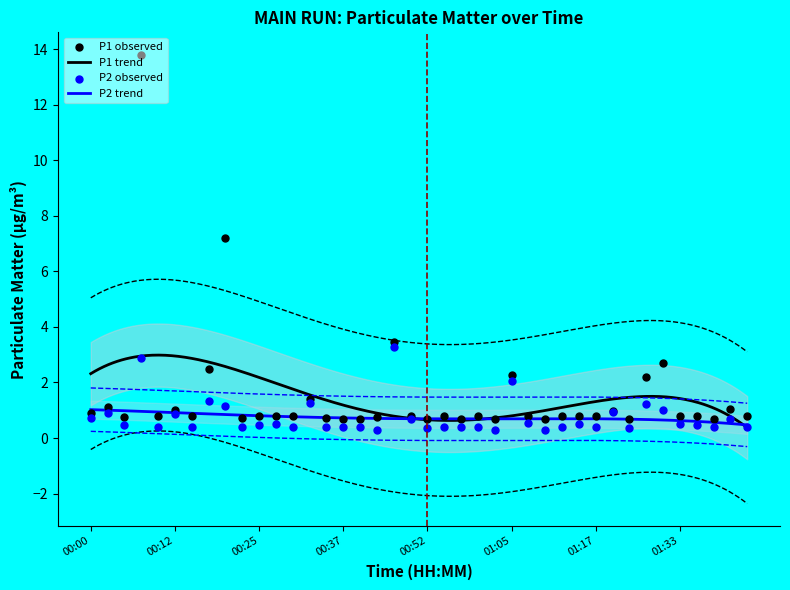

Is the value of P2 at 00:57 greater than the value of P1 at 00:30?

No